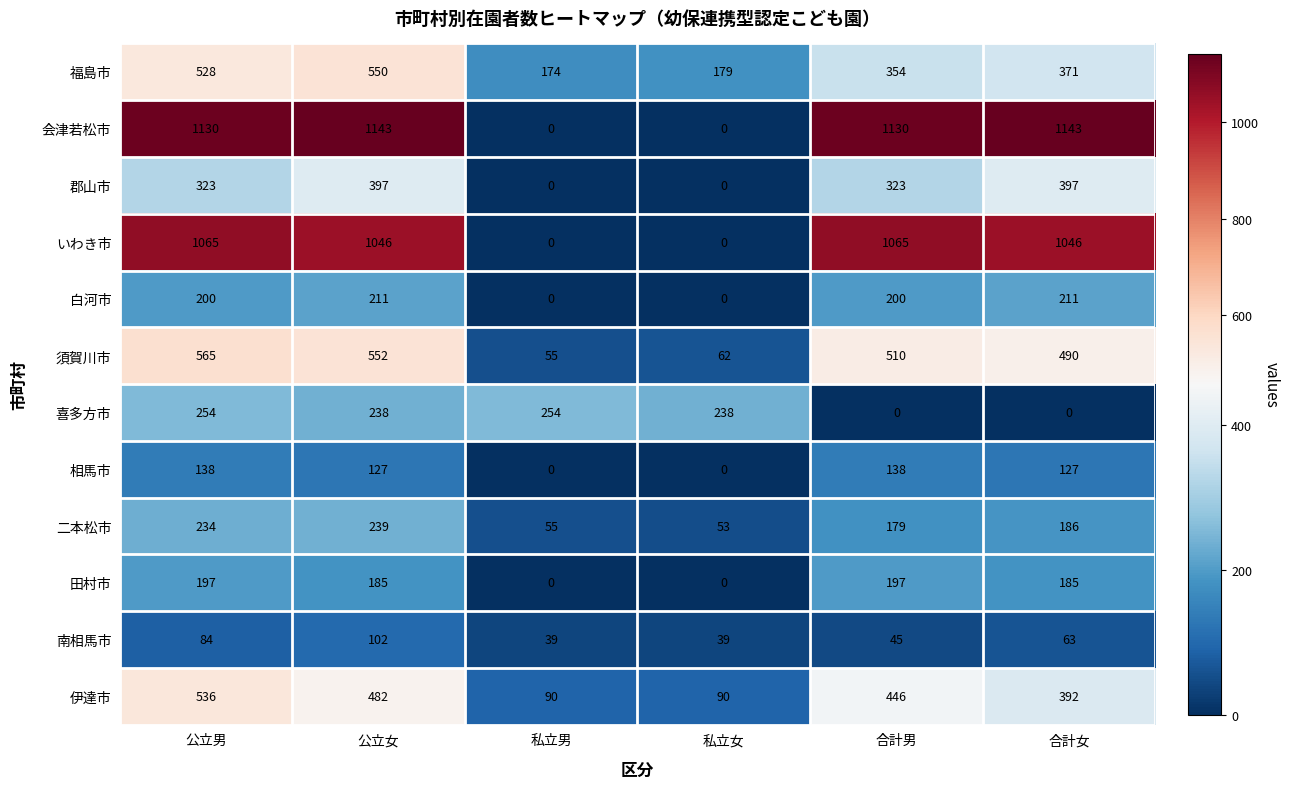

What is the difference between the maximum and minimum values in the 二本松市 series?

186